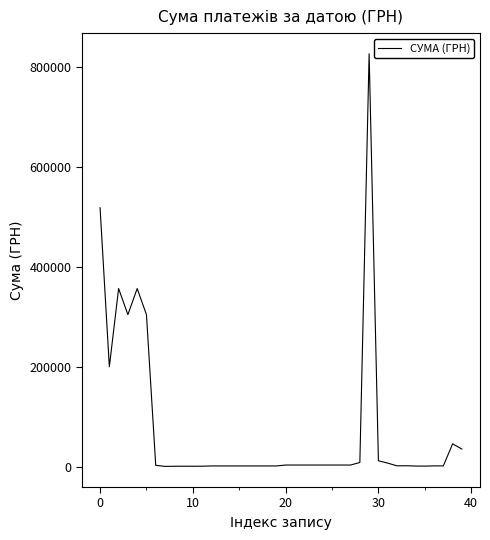

What is the greatest value displayed?

826499.7